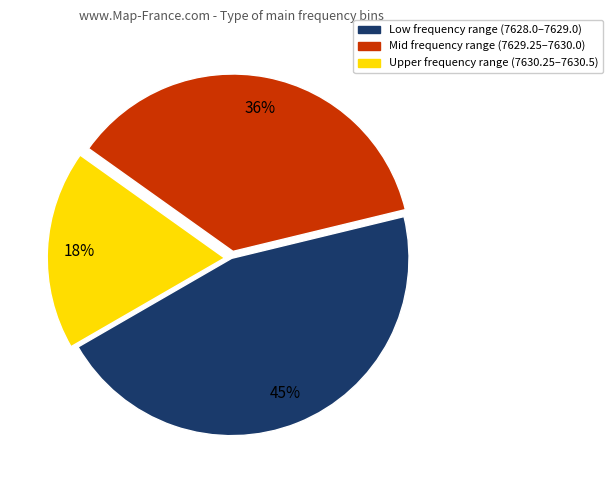

The Mid frequency range (7629.25–7630.0) slice represents 36% of the pie. True or false?

True